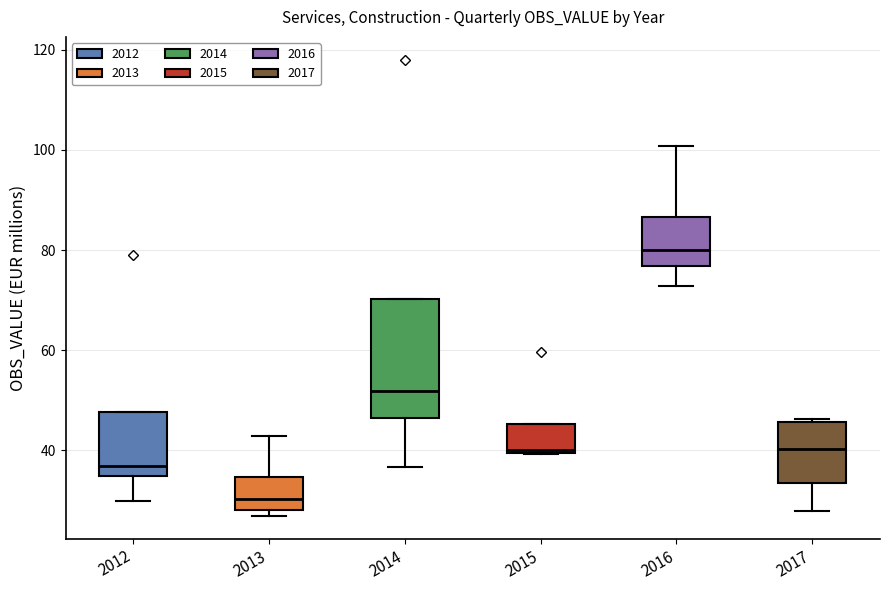

Reading left to right, read every box against the y-axis: the position of its median line, the range the box covers, and the ends of its whiskers. The values are not printed on the chart, so give them approximately, as read against the axis.

2012: median 36, box 34 to 48, whiskers 30 to 48
2013: median 30, box 28 to 34, whiskers 26 to 42
2014: median 52, box 46 to 70, whiskers 36 to 70
2015: median 40, box 40 to 46, whiskers 40 to 46
2016: median 80, box 76 to 86, whiskers 72 to 100
2017: median 40, box 34 to 46, whiskers 28 to 46 (just above the box's upper edge)